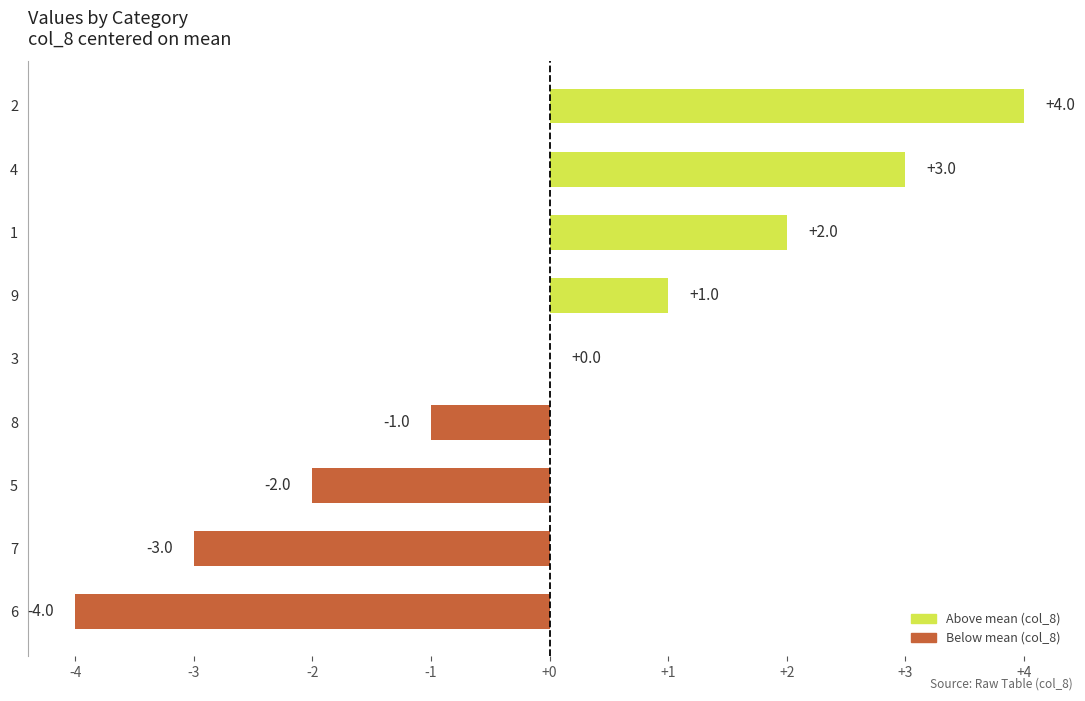

How many series are shown in this chart?

1